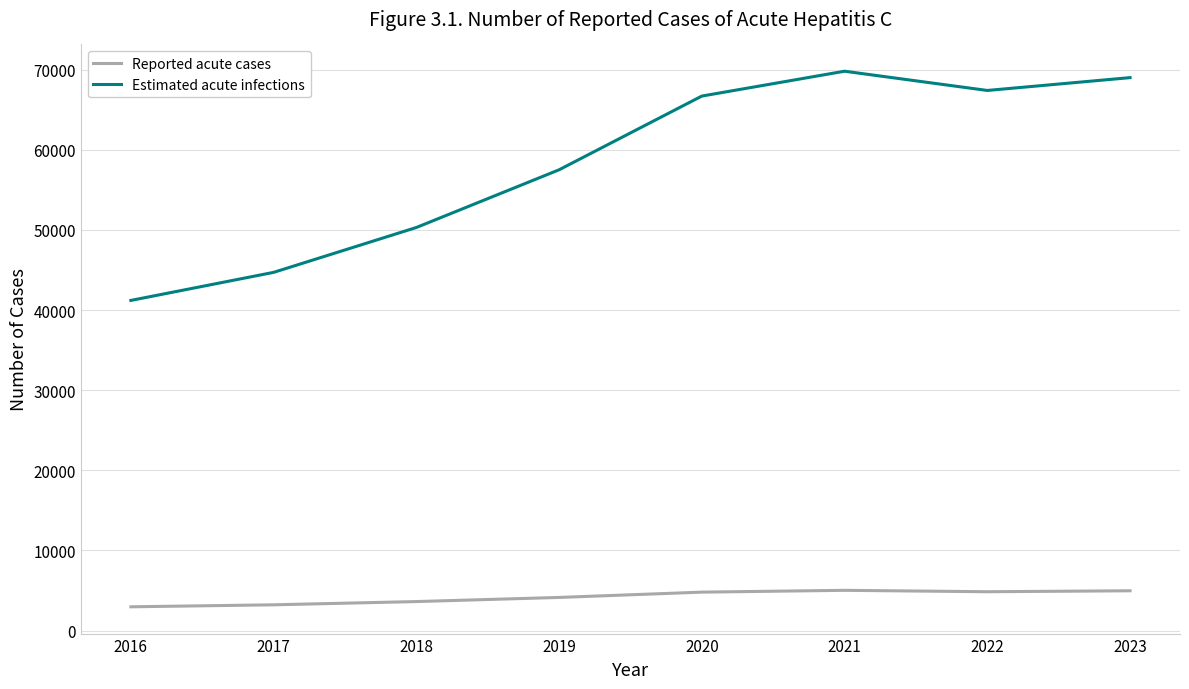

What is the total value across all series at 2020?

71498